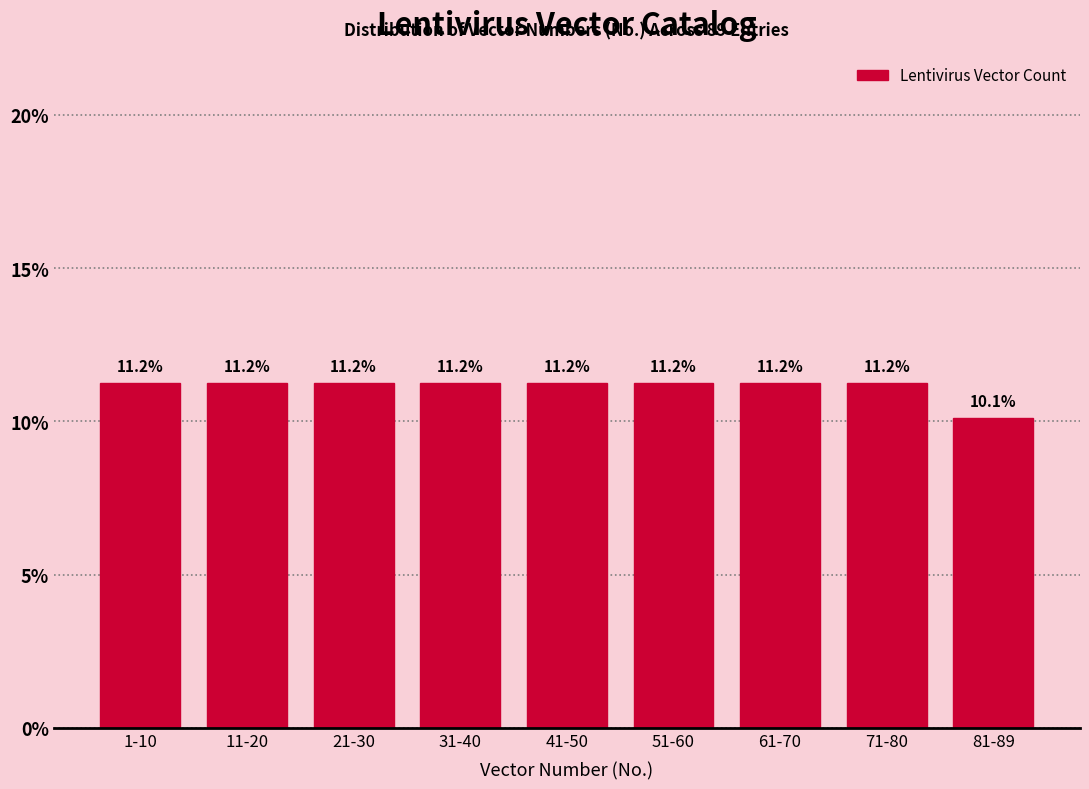

Reading right to left, extract all data points from this chart.

81-89=10.1	71-80=11.2	61-70=11.2	51-60=11.2	41-50=11.2	31-40=11.2	21-30=11.2	11-20=11.2	1-10=11.2